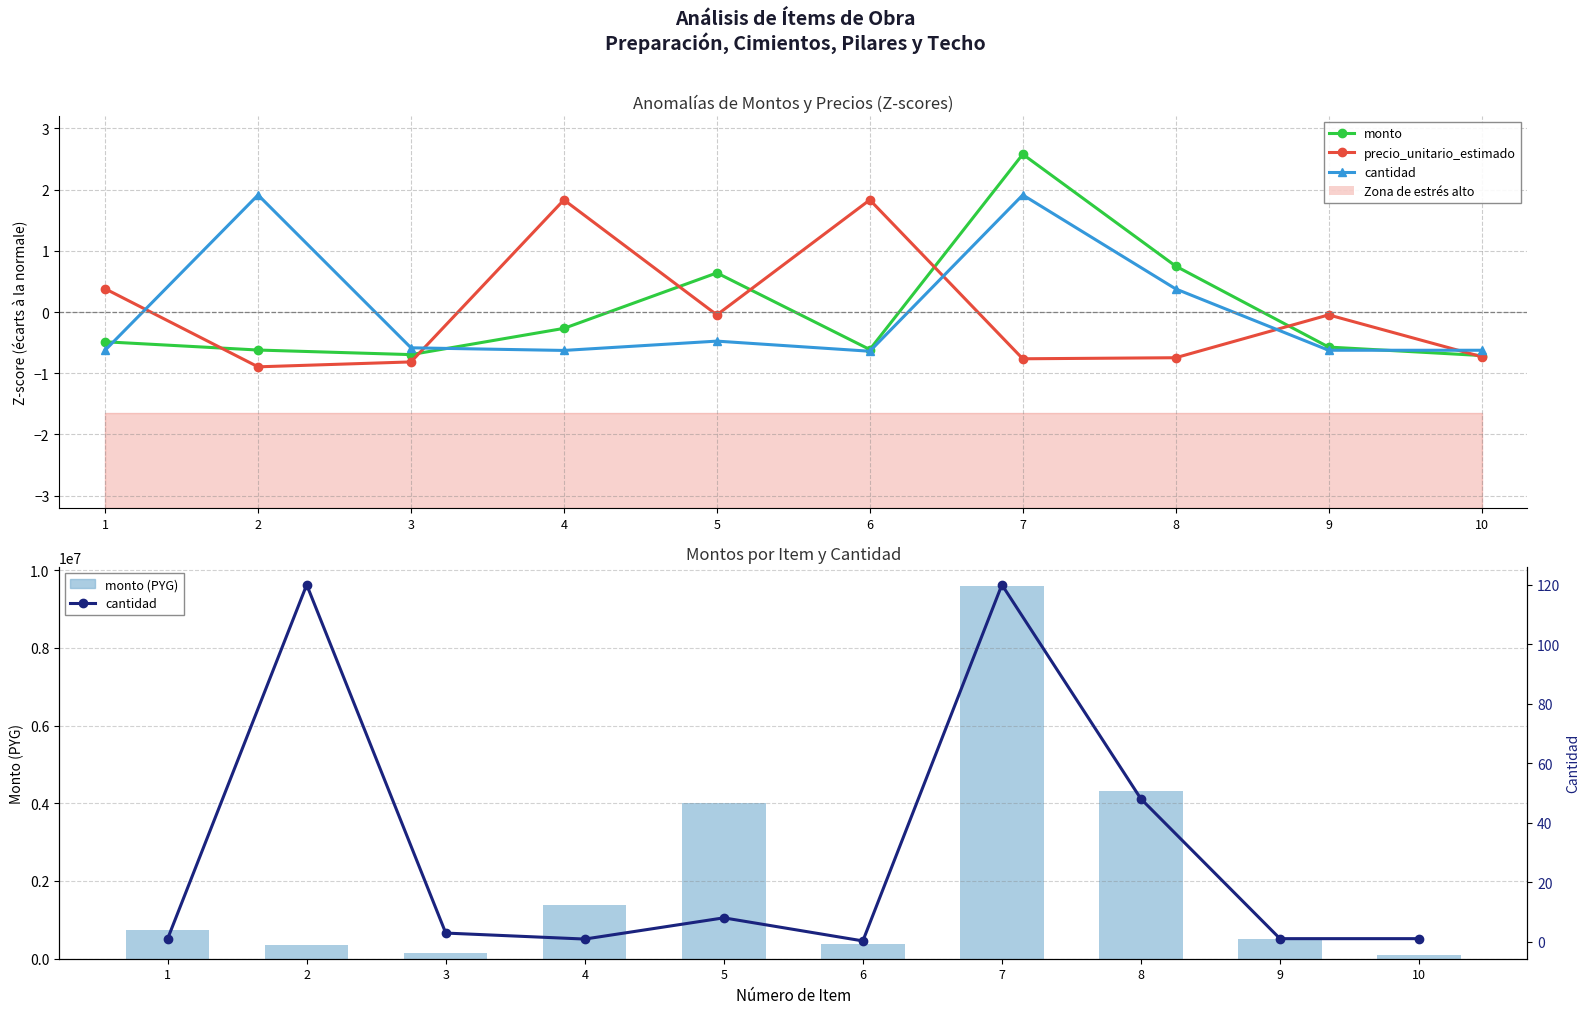

The value of monto at 10 is -0.9. True or false?

False